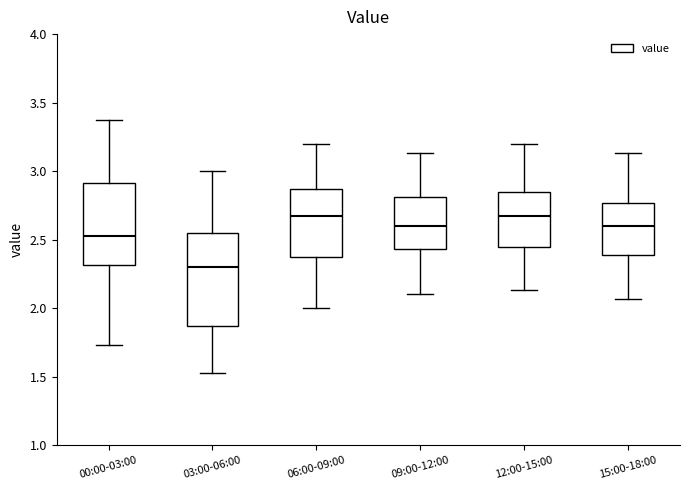

Reading left to right, transcribe this box plot: for each box, give where its median line is, the range the box spans, and where its two whiskers end, as read against the y-axis. The values are not printed on the chart, so give them approximately, as read against the axis.

00:00-03:00: median 2.55, box 2.30 to 2.90, whiskers 1.75 to 3.35
03:00-06:00: median 2.30, box 1.85 to 2.55, whiskers 1.55 to 3.00
06:00-09:00: median 2.65, box 2.35 to 2.85, whiskers 2.00 to 3.20
09:00-12:00: median 2.60, box 2.45 to 2.80, whiskers 2.10 to 3.15
12:00-15:00: median 2.65, box 2.45 to 2.85, whiskers 2.15 to 3.20
15:00-18:00: median 2.60, box 2.40 to 2.75, whiskers 2.05 to 3.15